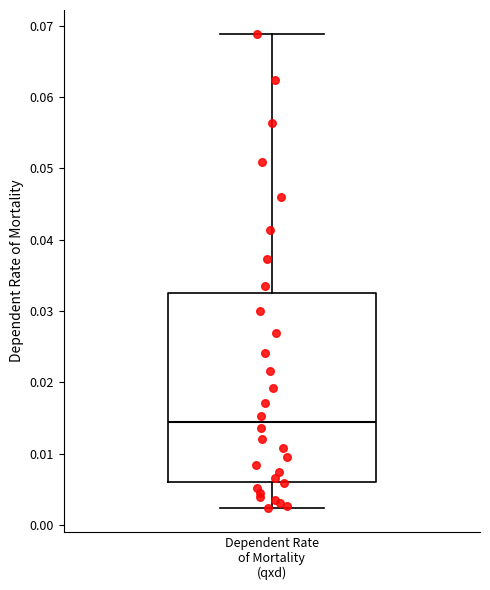

Where is the upper edge of the box for Dependent Rate of Mortality (qxd) on the y-axis? The values are not printed on the chart, so give them approximately, as read against the axis.

0.033